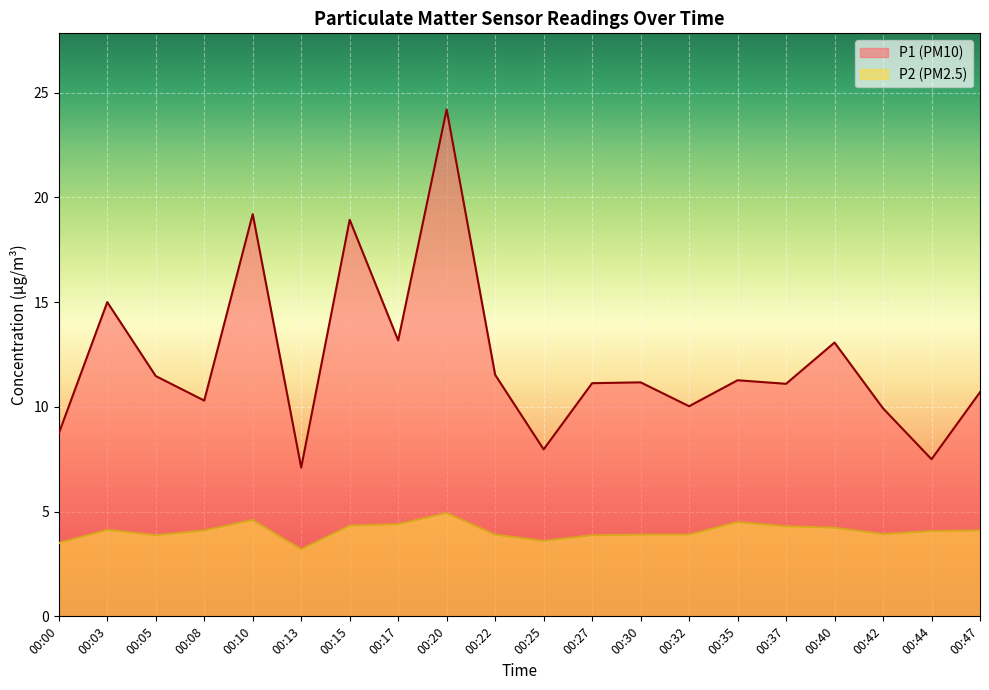

What is the sum of the P1 values at 00:27 and 00:15?

30.1